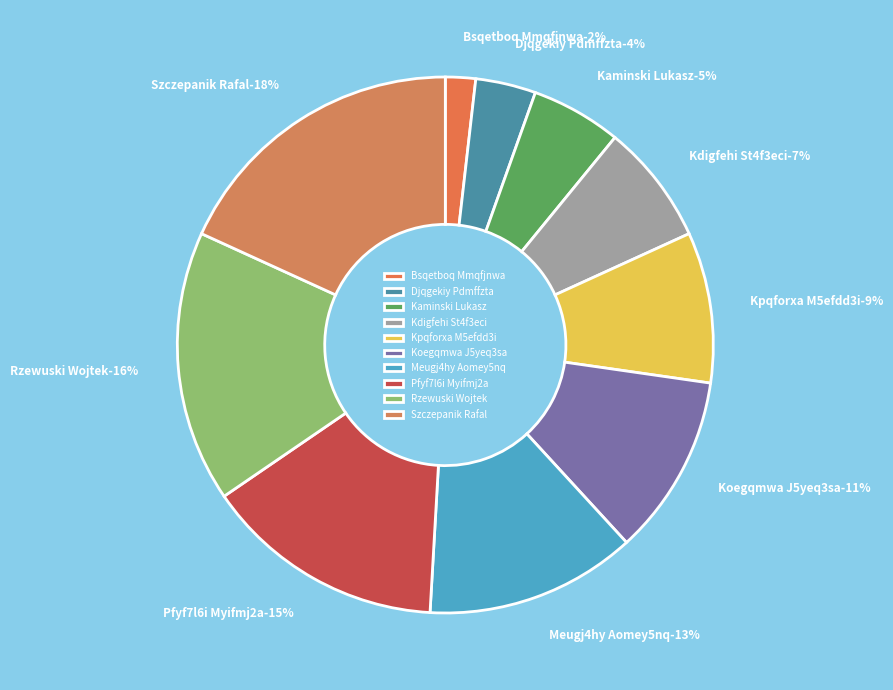

Does any single category account for the majority?

No